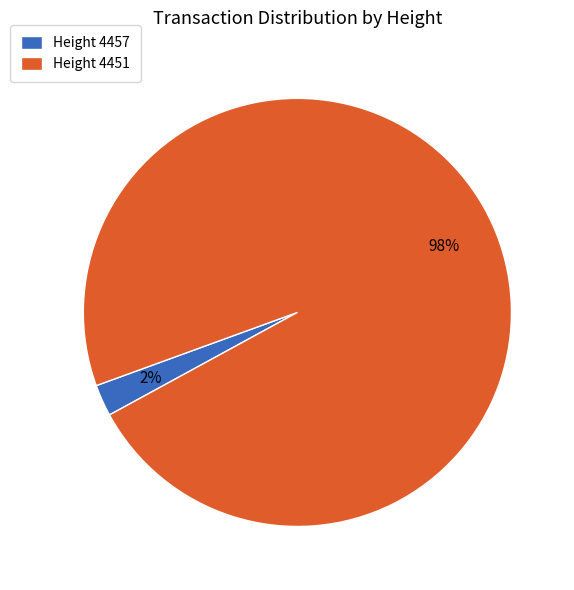

True or false: Height 4451 accounts for 98% of the total.

True